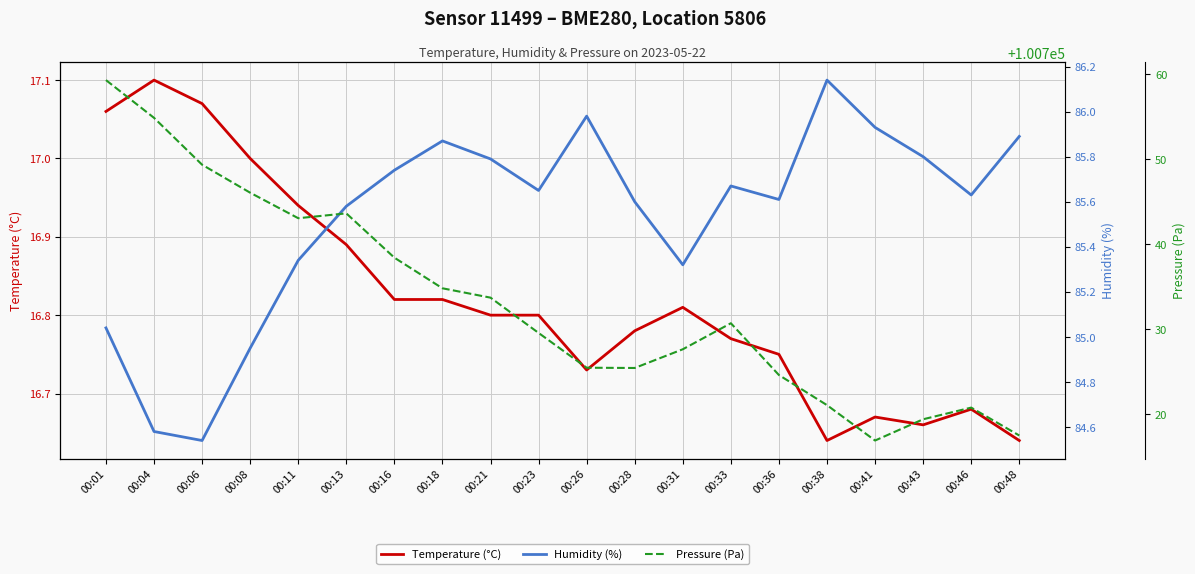

What are all the series names shown in the legend?

Temperature (°C), Humidity (%), Pressure (Pa)